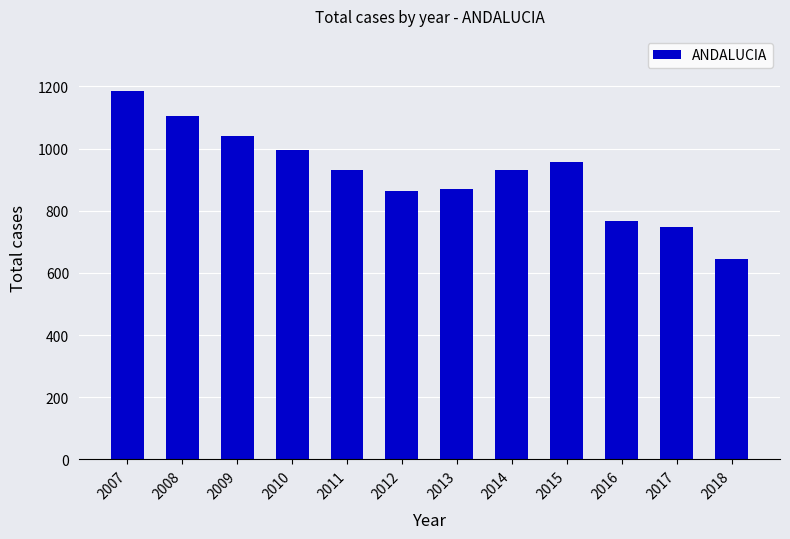

What is the value of the 1st bar from the left?

1185